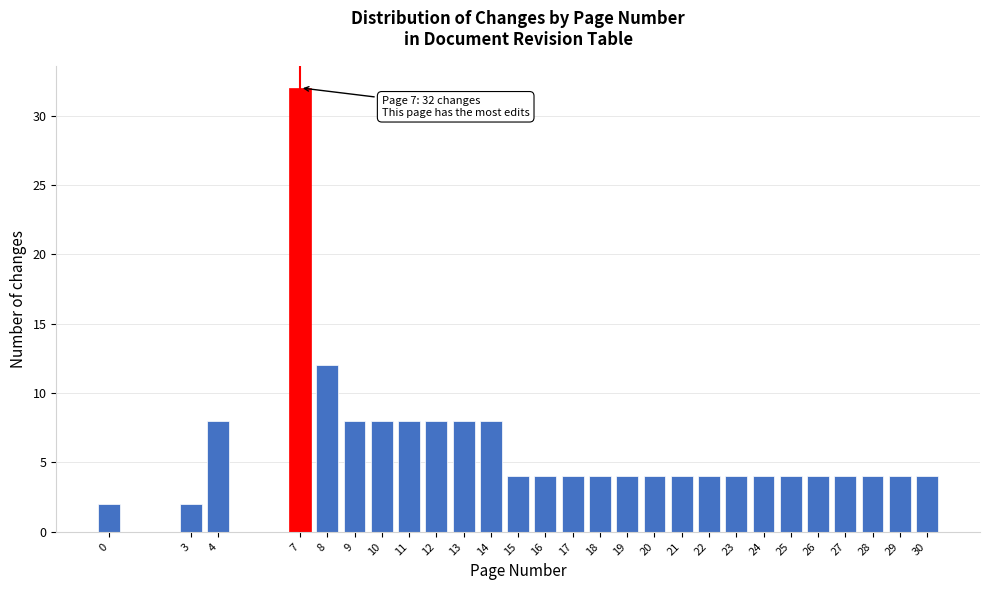

Reading right to left, what are all the values shown in this chart?

4	4	4	4	4	4	4	4	4	4	4	4	4	4	4	4	8	8	8	8	8	8	12	32	8	2	2